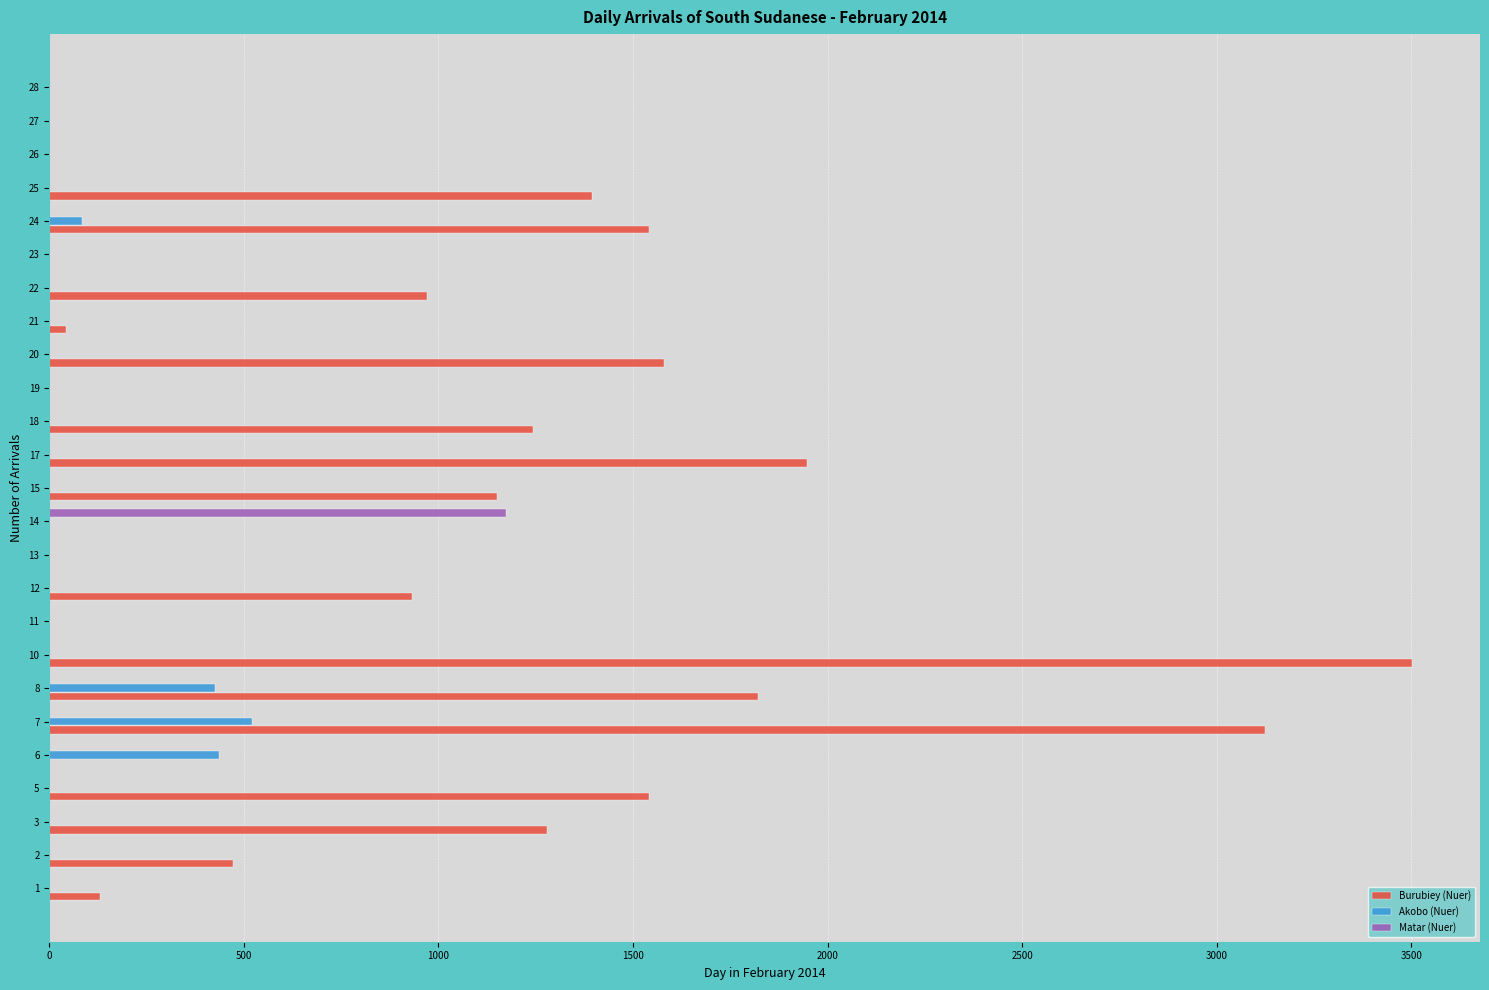

Which series has the largest total across all categories?

Burubiey (Nuer)